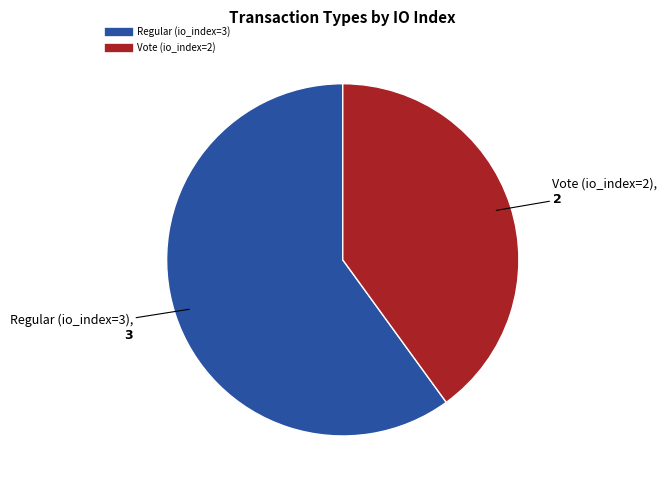

Is the sum of Vote (io_index=2) and Regular (io_index=3) greater than half?

Yes